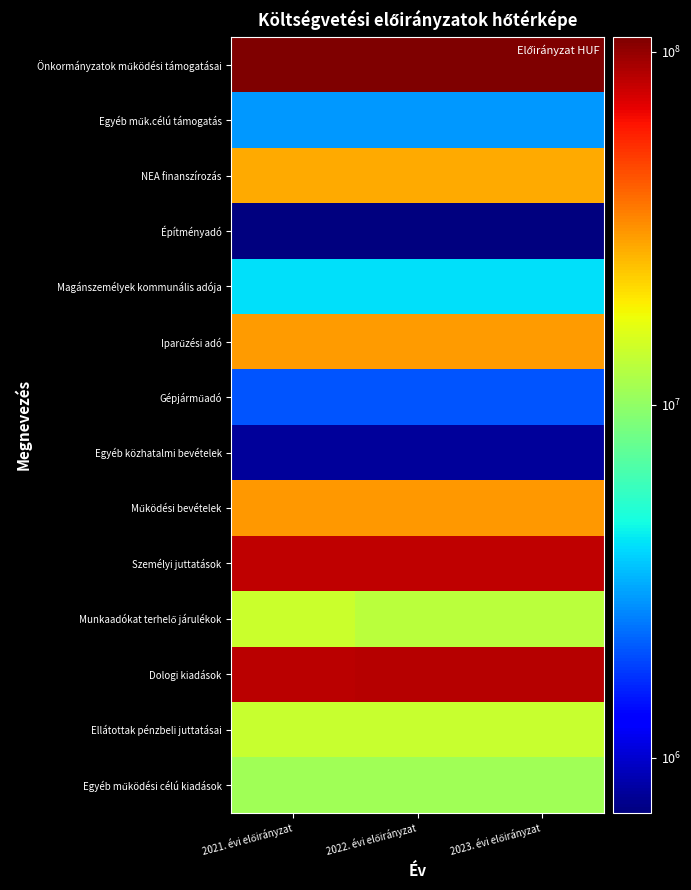

What is the difference between the highest and lowest values at 2021. évi előirányzat?

109300000